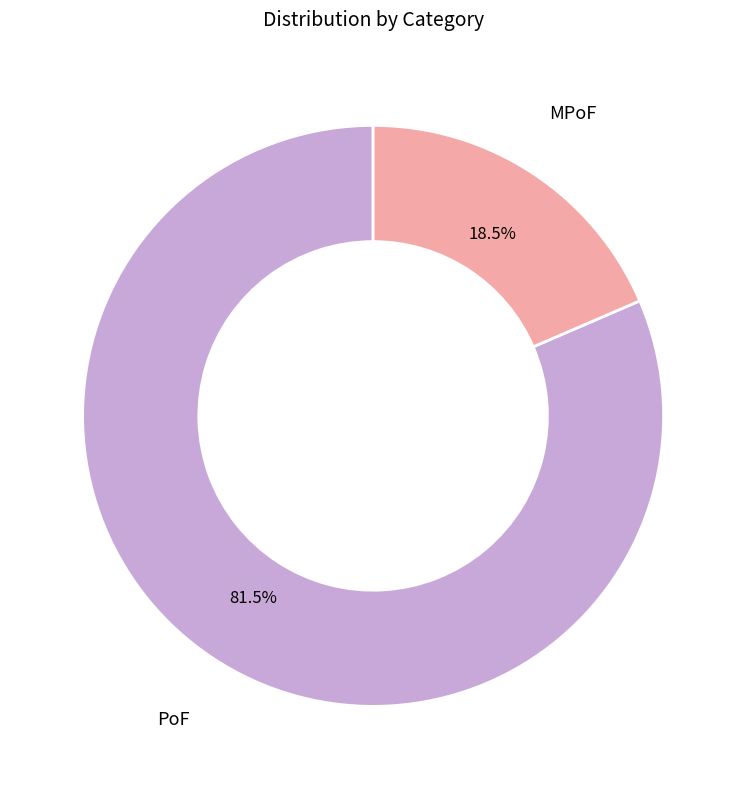

Is there any slice that represents more than half of the pie?

Yes